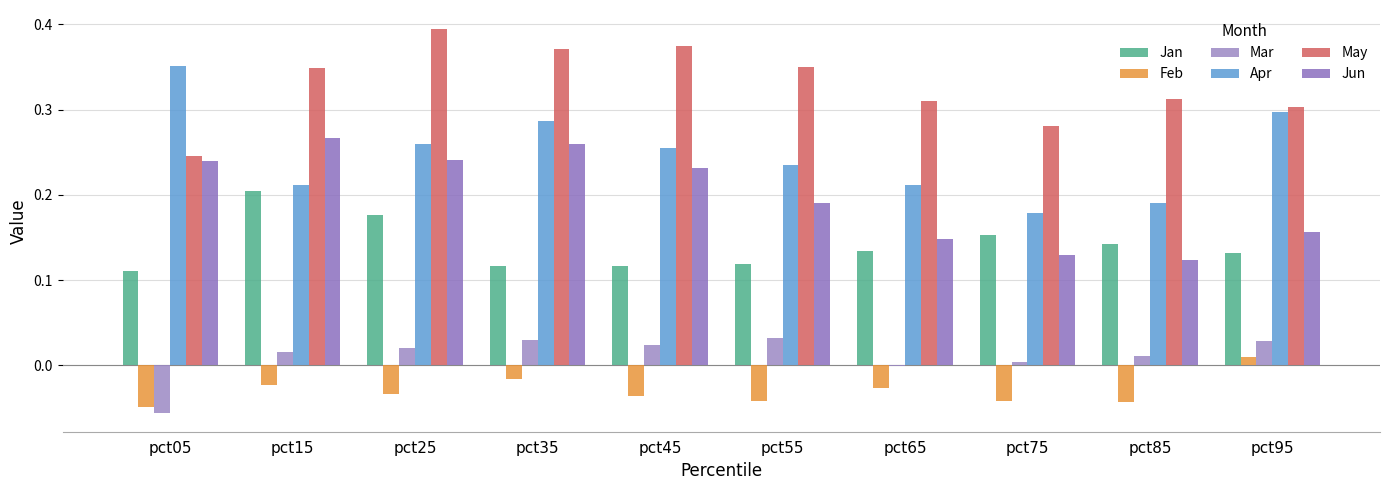

What is the difference between the second highest and second lowest values in the May series?

0.1